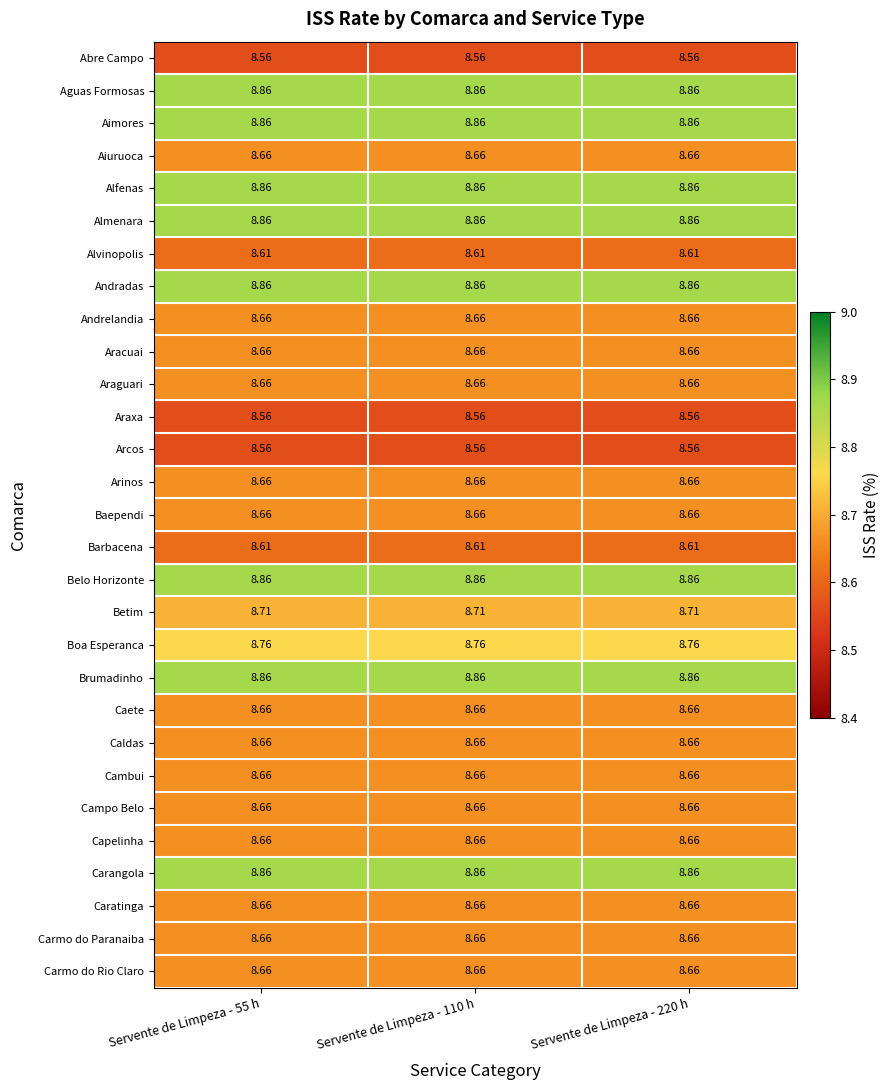

At which category is the sum across all series the highest?

Servente de Limpeza - 55 h